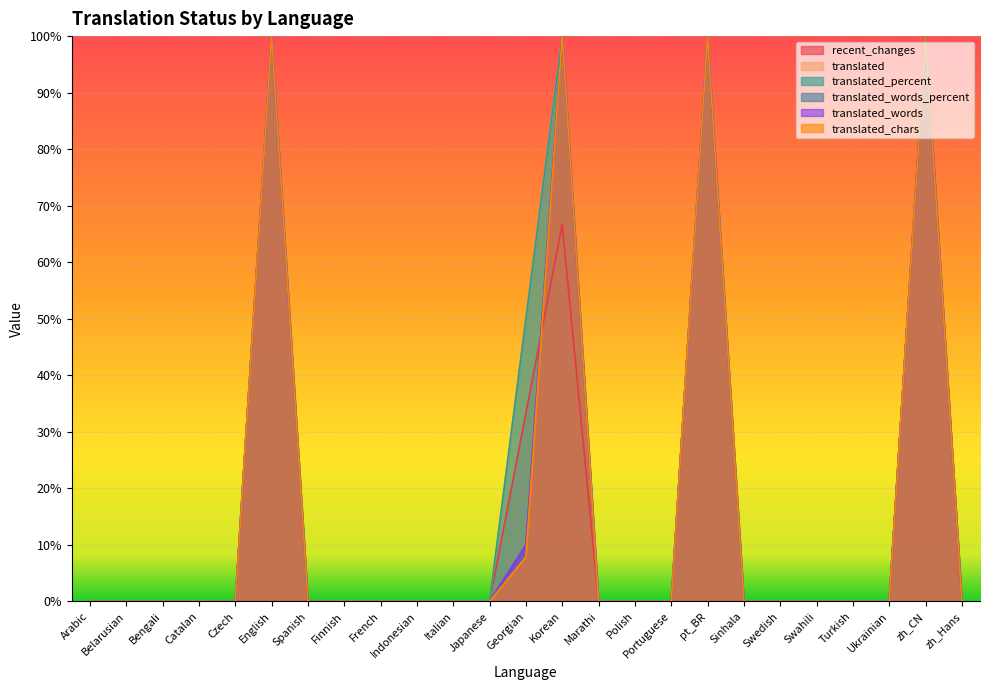

At which category is the sum across all series the highest?

zh_CN